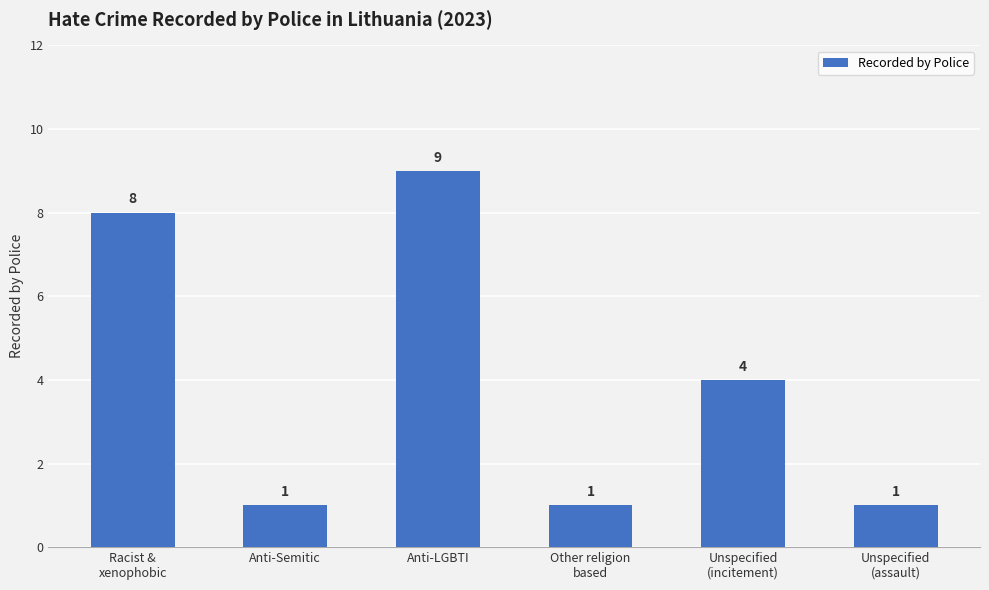

Approximately how many times larger is the value at Unspecified
(assault) compared to Other religion
based?

1.0